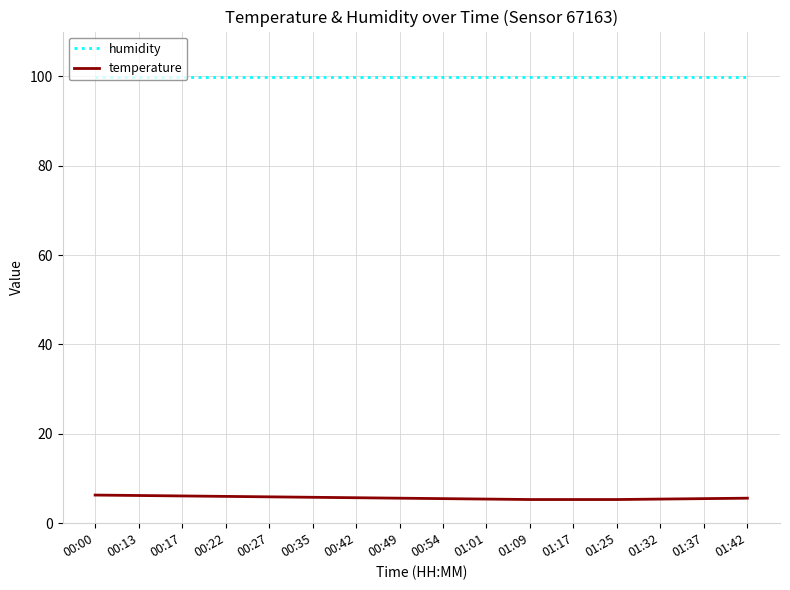

What position from the left is 01:17?

12